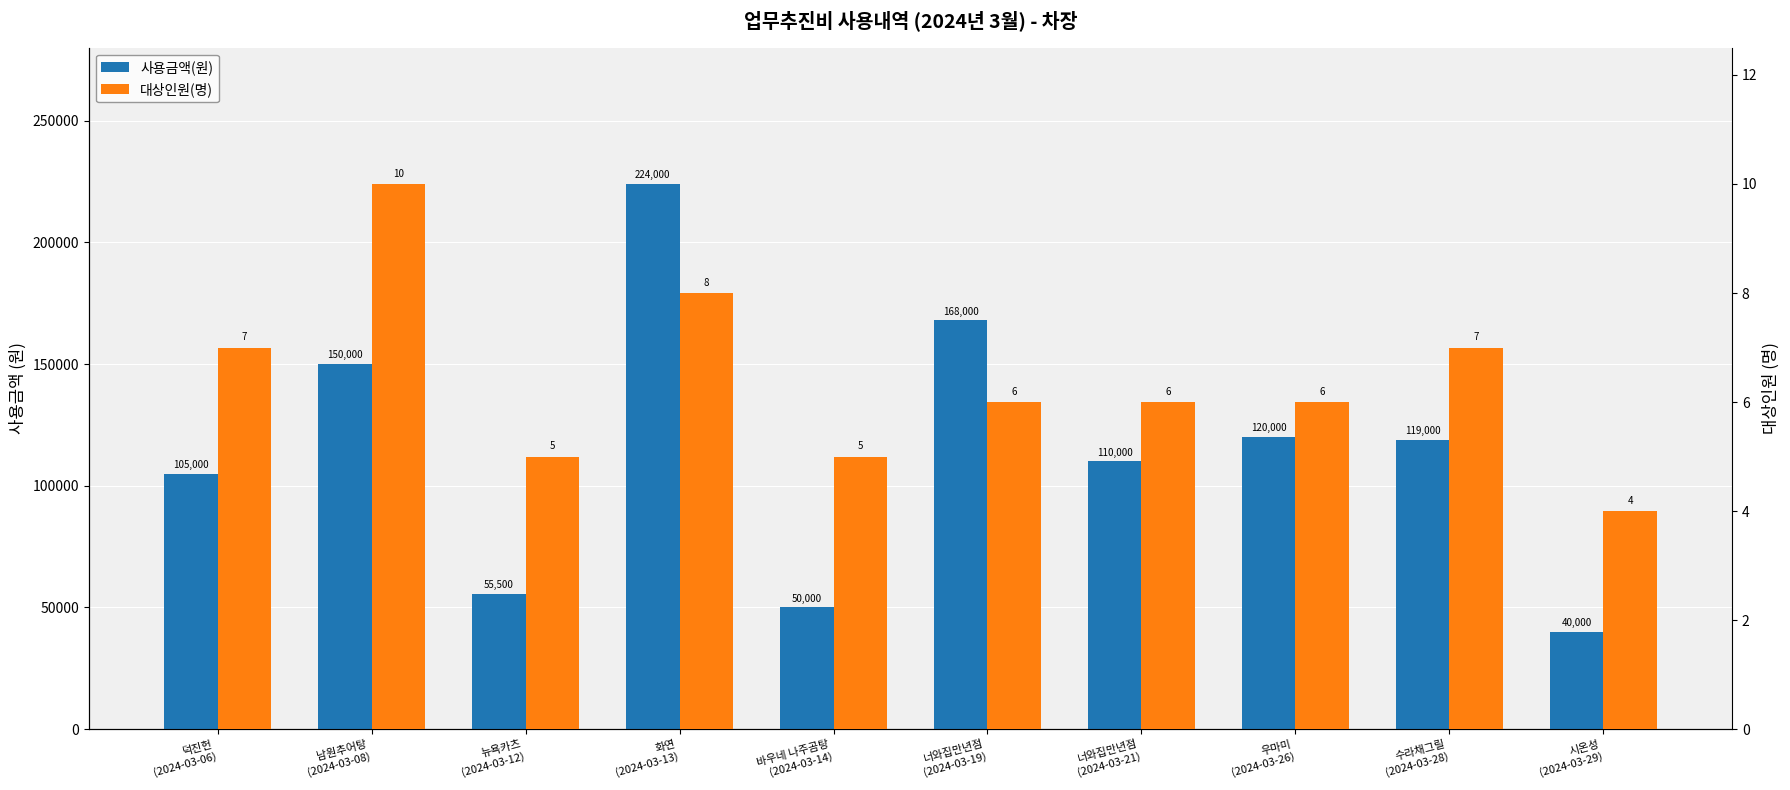

How many values in the 대상인원(명) series exceed 6?

4